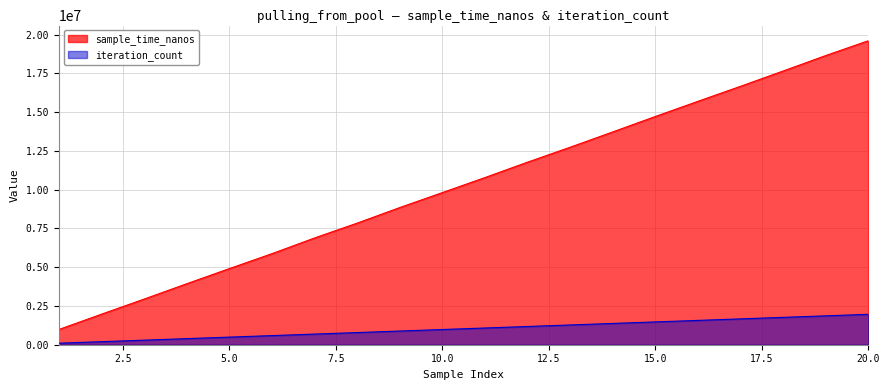

What is the approximate value of iteration_count at 131072, to the nearest 50?

1176500